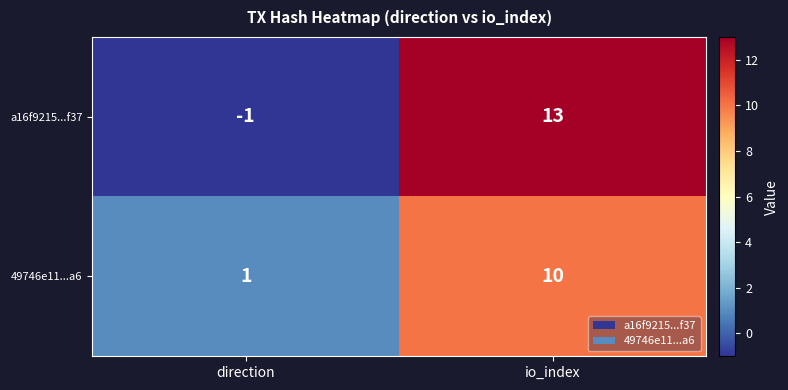

Count the number of categories in the chart.

2